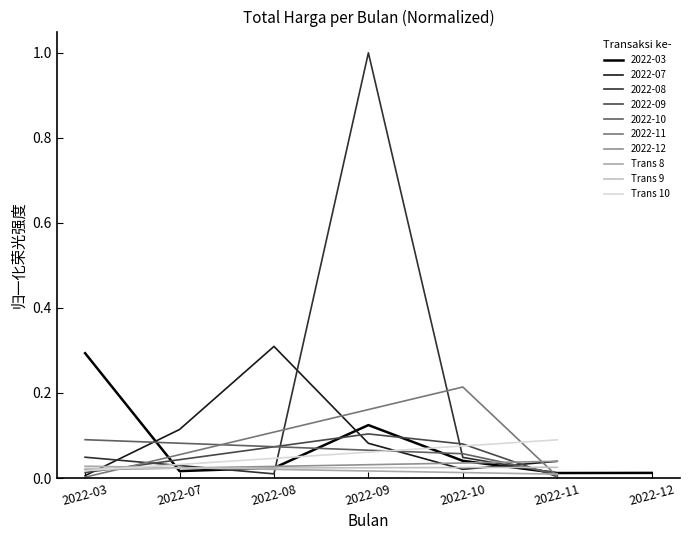

Is it true that Trans 8 equals 0.0 at 2022-03?

False